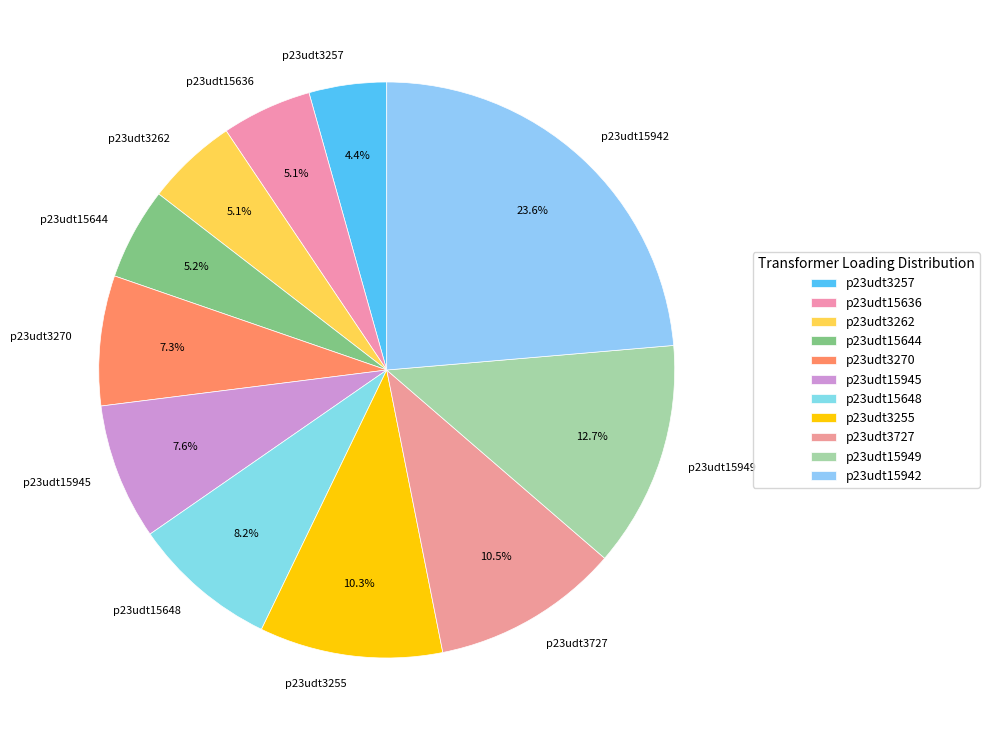

Is there any slice that represents more than half of the pie?

No